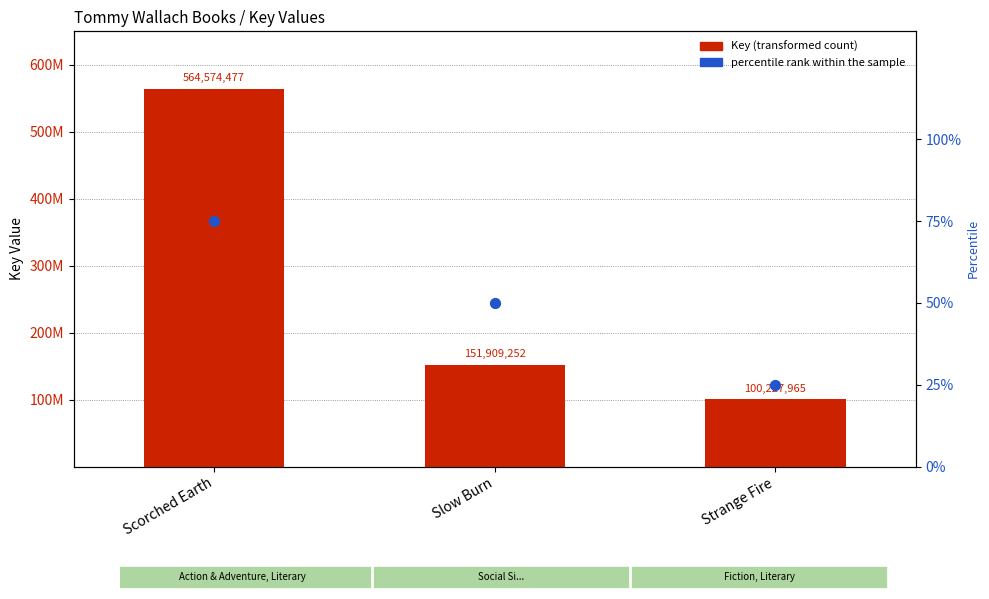

What are all the series names shown in the legend?

Key, percentile rank within the sample